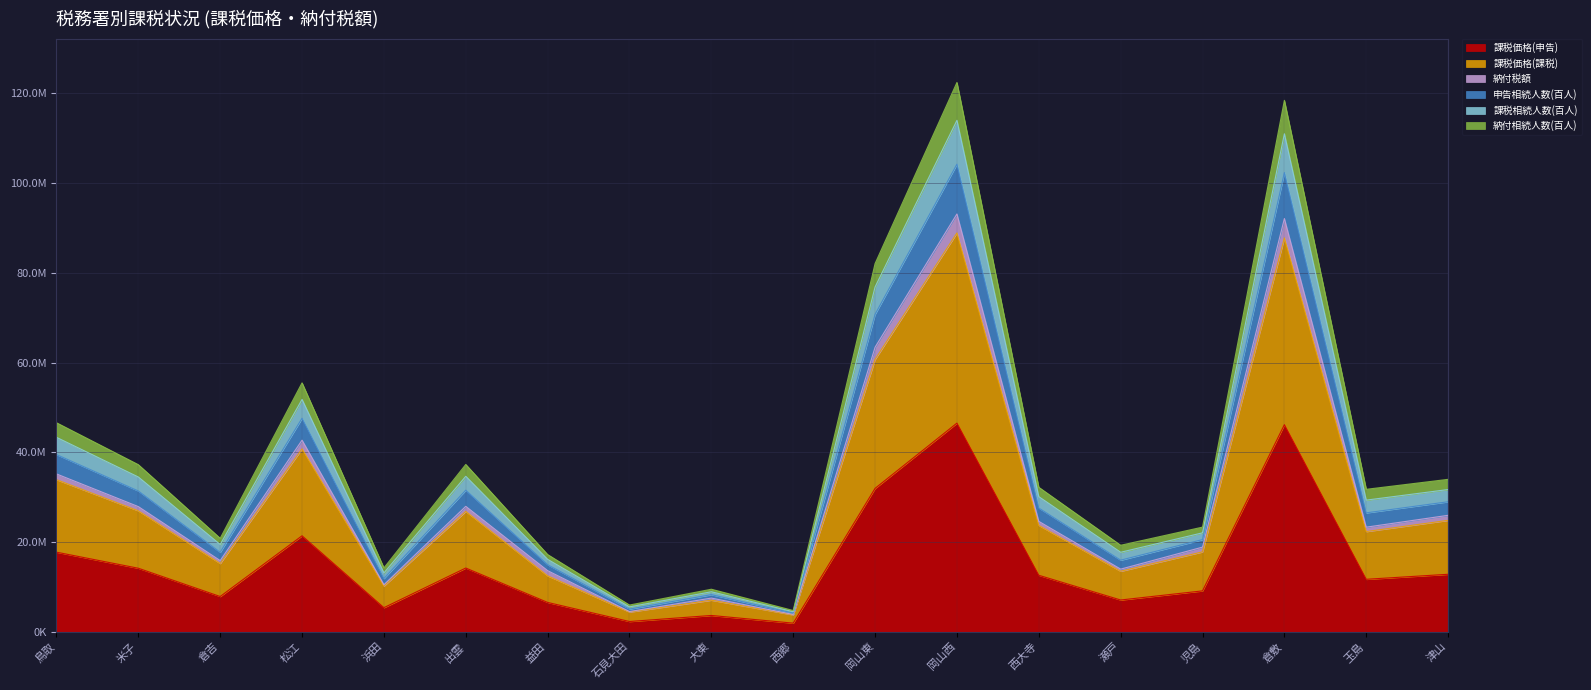

True or false: 課税価格(課税) and 申告相続人数(百人) cross at least once.

False